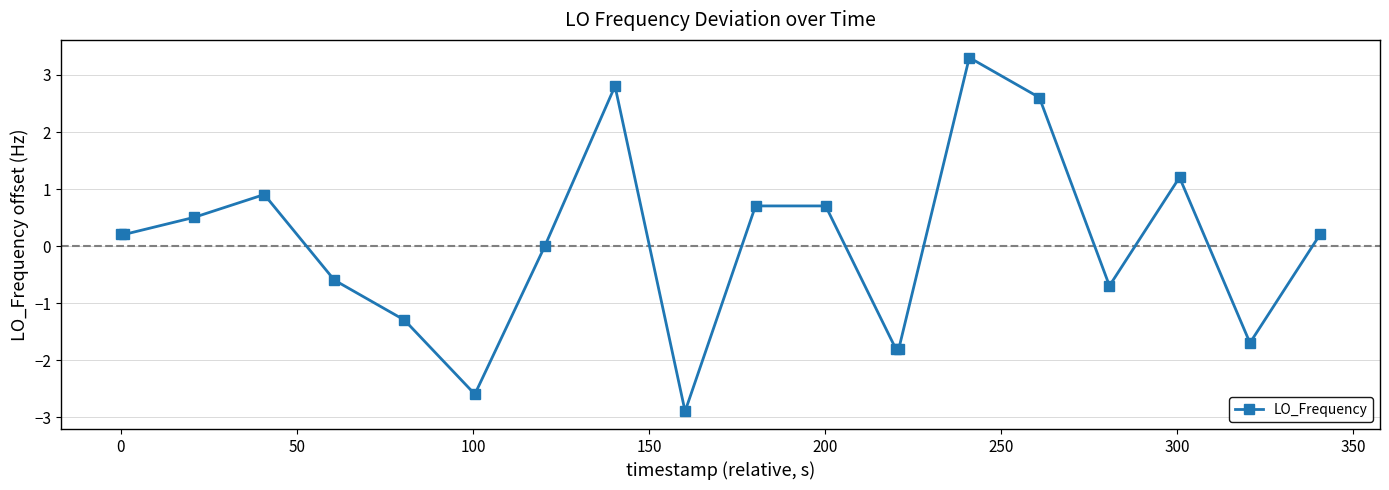

What is the value of the 6th point from the left?

-1.3